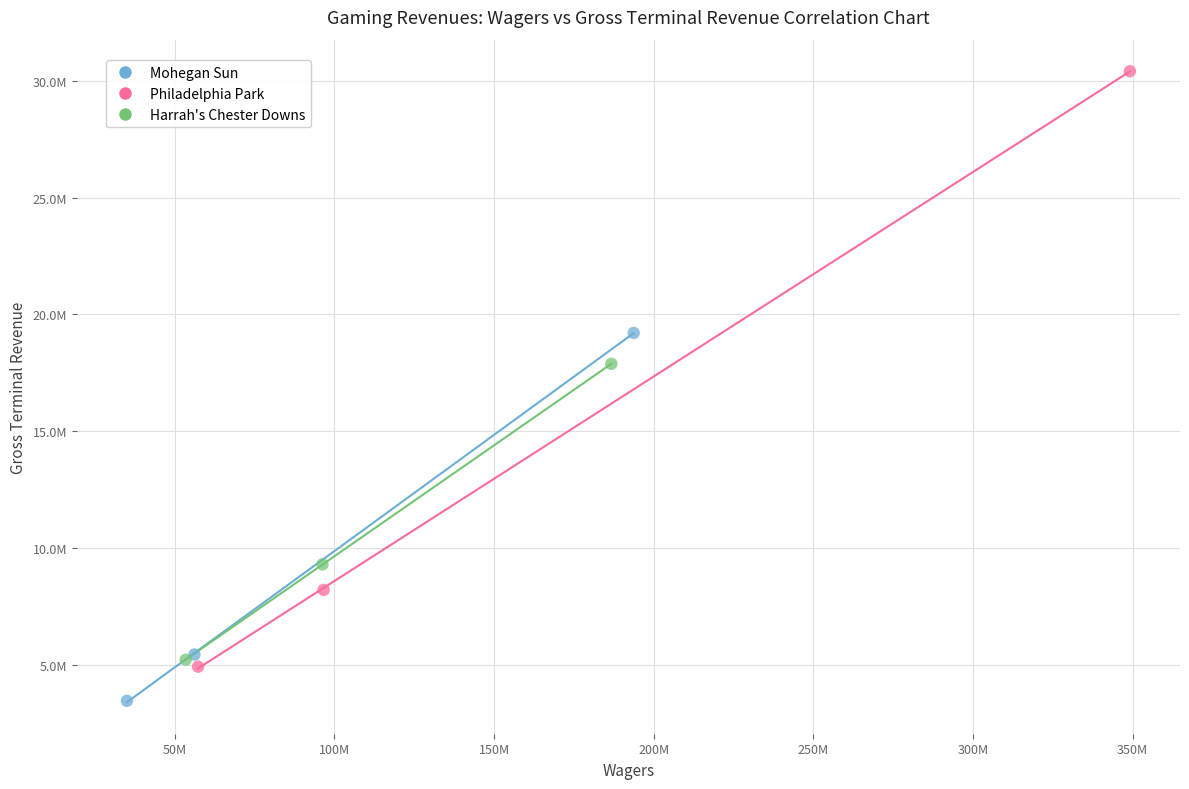

Which series contains the highest Y value?

Philadelphia Park